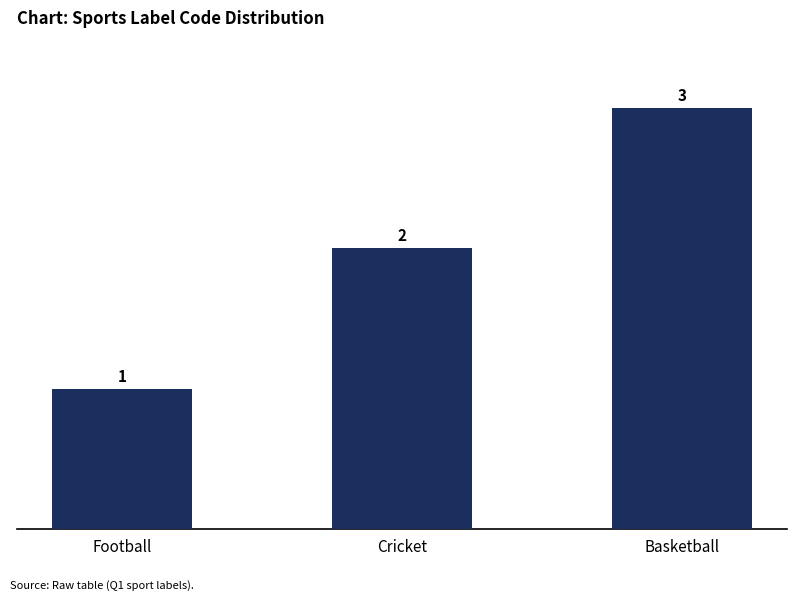

Reading left to right, what are all the values shown in this chart?

1	2	3